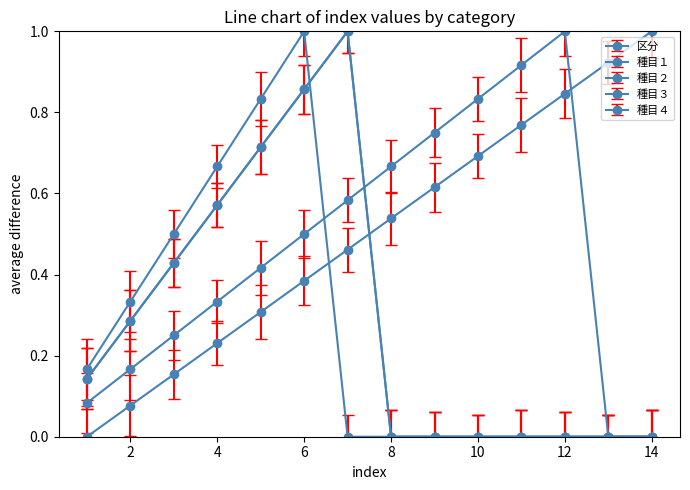

Reading left to right, what are all the values shown in this chart?

区分: 1=0.0	2=0.1	3=0.2	4=0.2	5=0.3	6=0.4	7=0.5	8=0.5	9=0.6	10=0.7	11=0.8	12=0.8	13=0.9	14=1.0
種目１: 1=0.1	2=0.3	3=0.4	4=0.6	5=0.7	6=0.9	7=1.0	8=0.0	9=0.0	10=0.0	11=0.0	12=0.0	13=0.0	14=0.0
種目２: 1=0.1	2=0.3	3=0.4	4=0.6	5=0.7	6=0.9	7=1.0	8=0.0	9=0.0	10=0.0	11=0.0	12=0.0	13=0.0	14=0.0
種目３: 1=0.2	2=0.3	3=0.5	4=0.7	5=0.8	6=1.0	7=0.0	8=0.0	9=0.0	10=0.0	11=0.0	12=0.0	13=0.0	14=0.0
種目４: 1=0.1	2=0.2	3=0.2	4=0.3	5=0.4	6=0.5	7=0.6	8=0.7	9=0.8	10=0.8	11=0.9	12=1.0	13=0.0	14=0.0